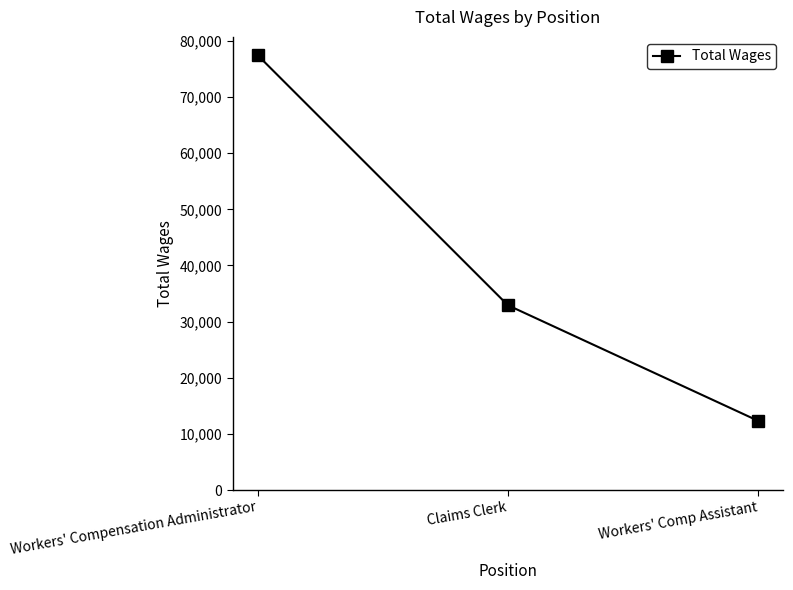

Which category has the lowest value across all series?

Workers' Comp Assistant